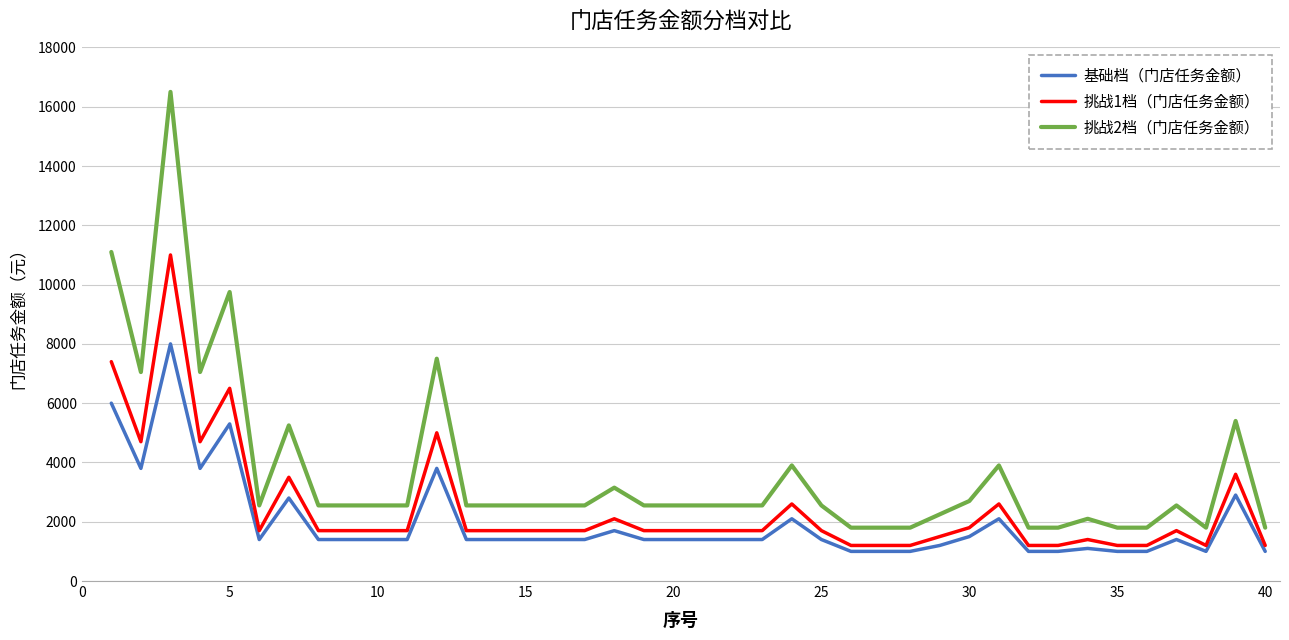

Which series has the largest range (max minus min)?

挑战2档（门店任务金额）